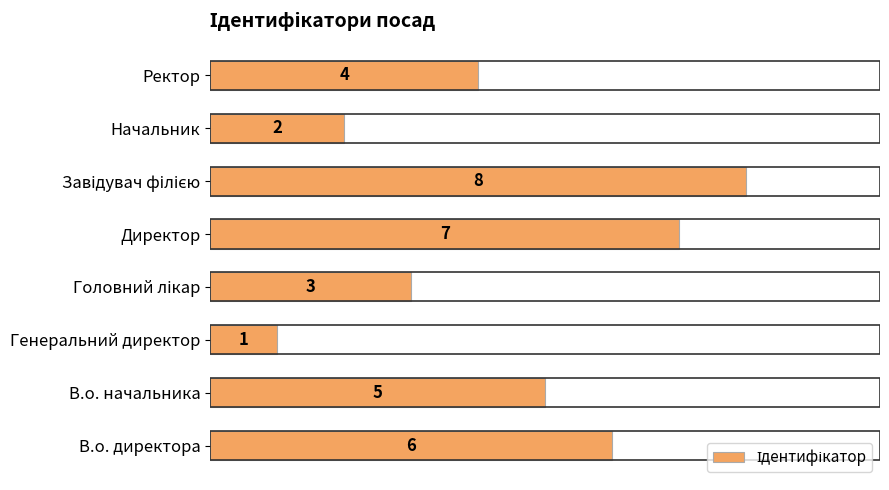

How many bars are there in total?

8